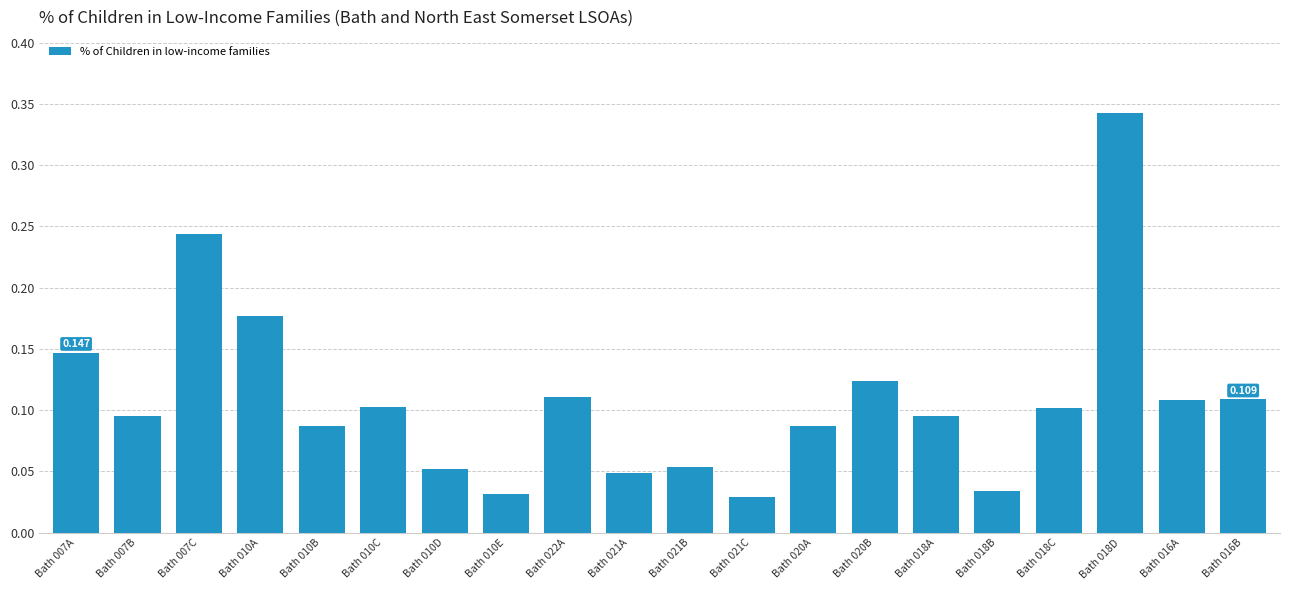

Is it true that the value at Bath 010C is 0.0?

False